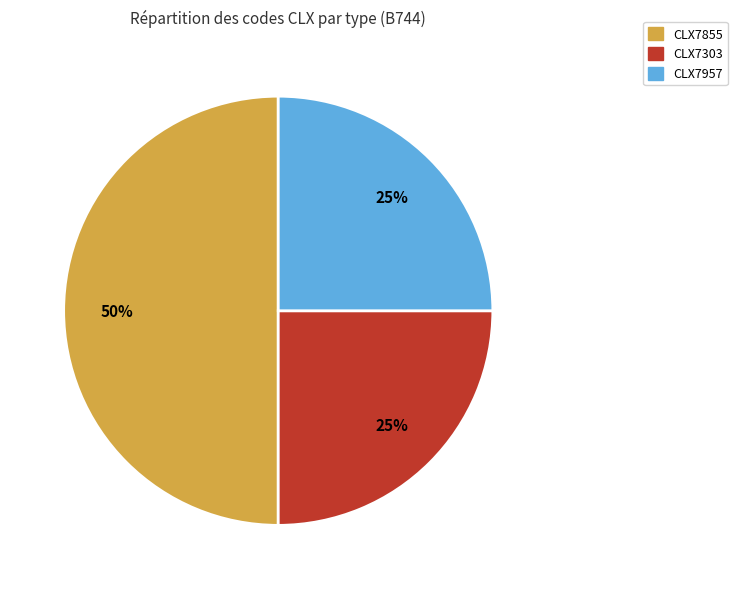

Which category has the biggest portion of the pie?

CLX7855